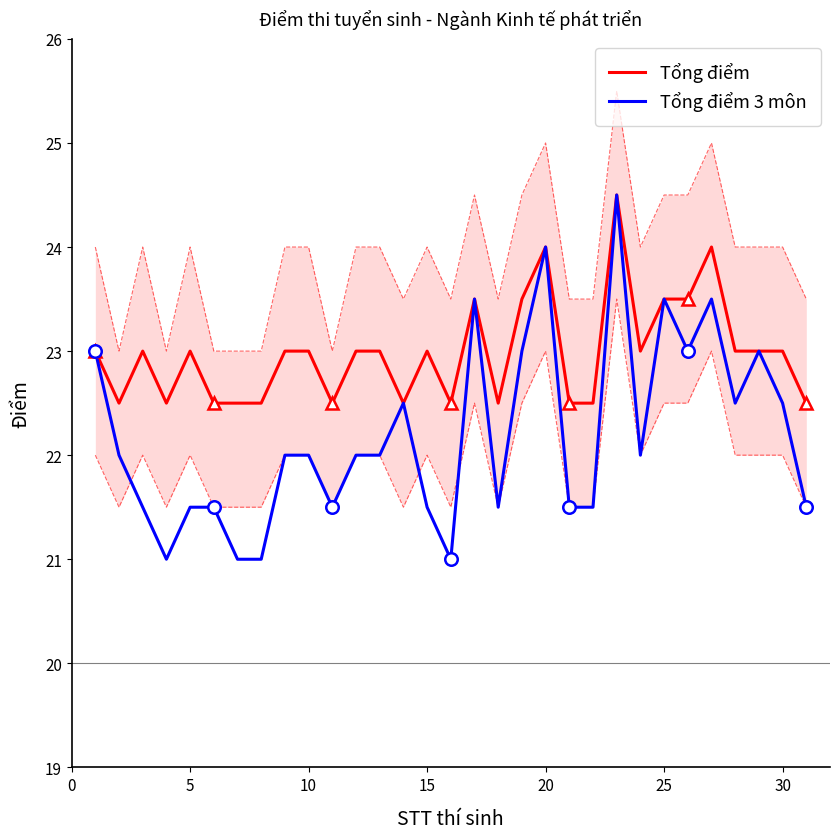

True or false: Tổng điểm 3 môn has more than 1 interior local peaks.

True